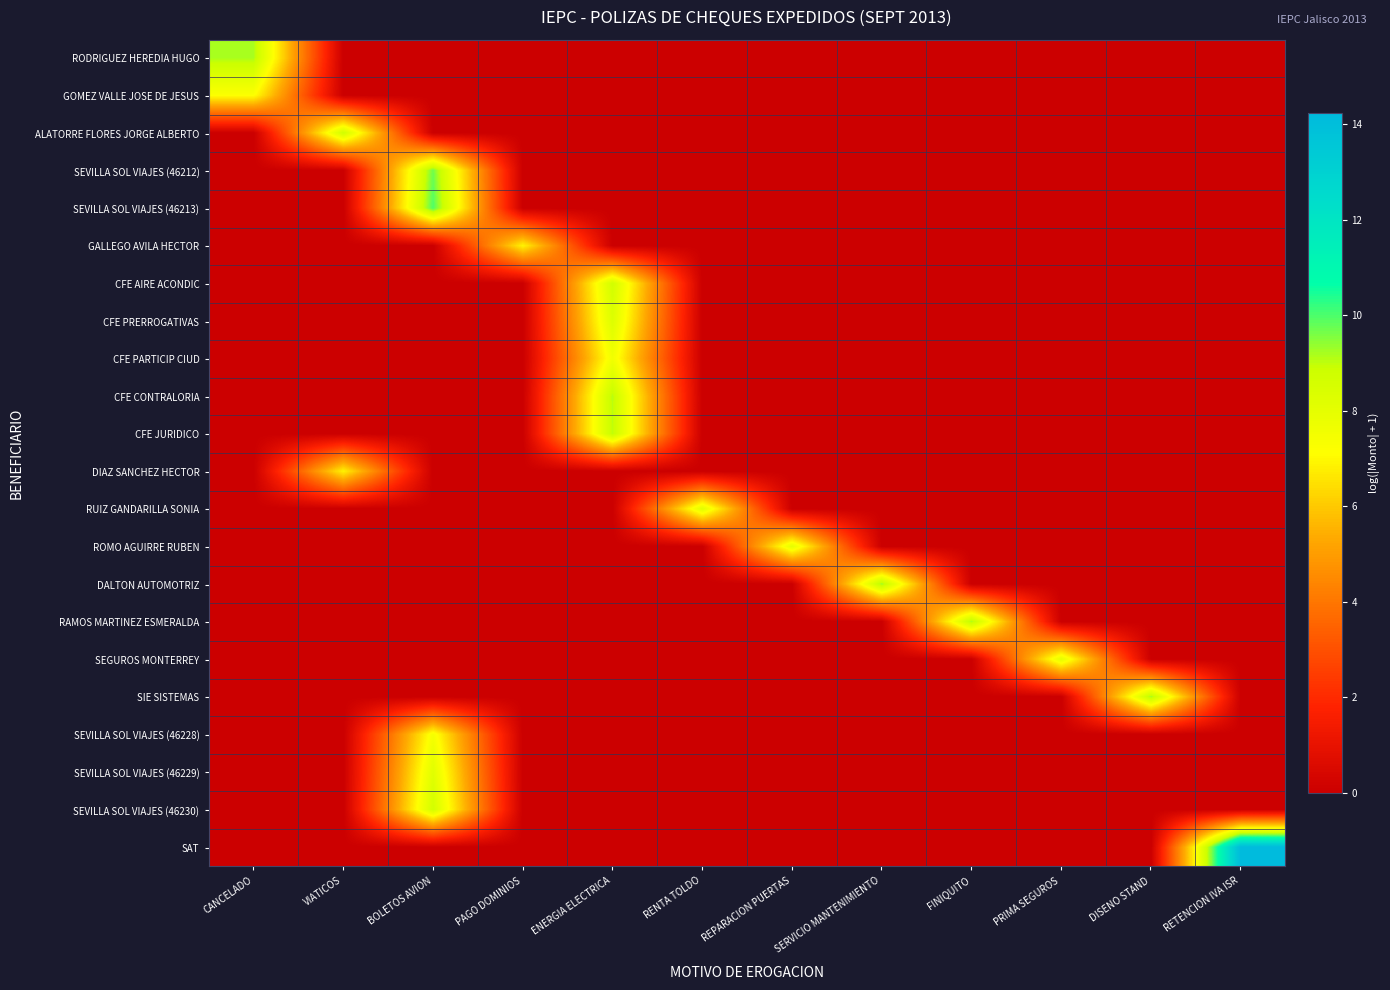

At which category does the chart reach its peak across all series?

RETENCION IVA ISR